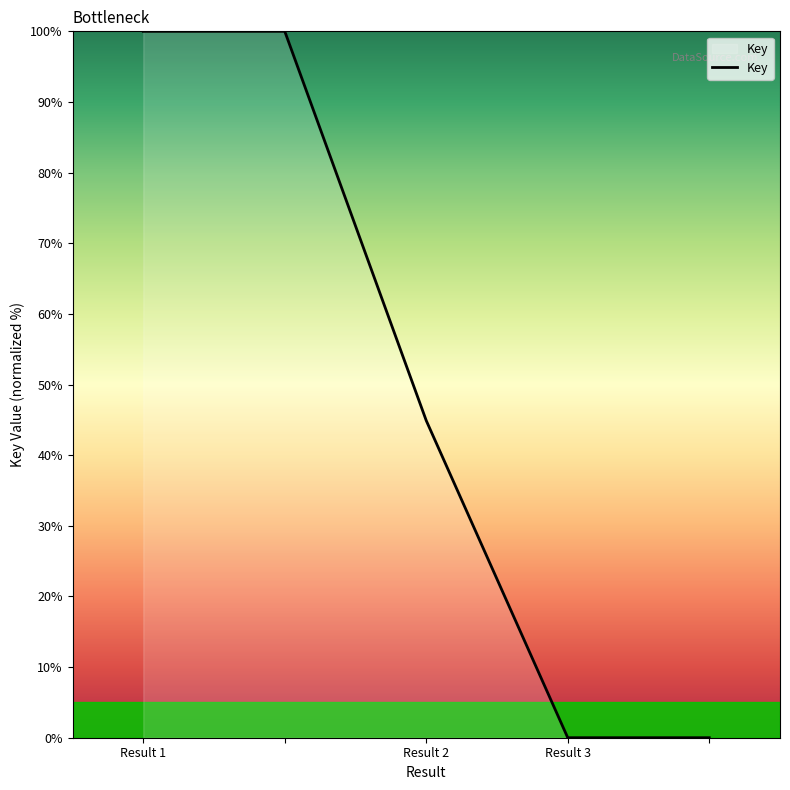

True or false: there are more than 2 points higher than both neighbors.

False